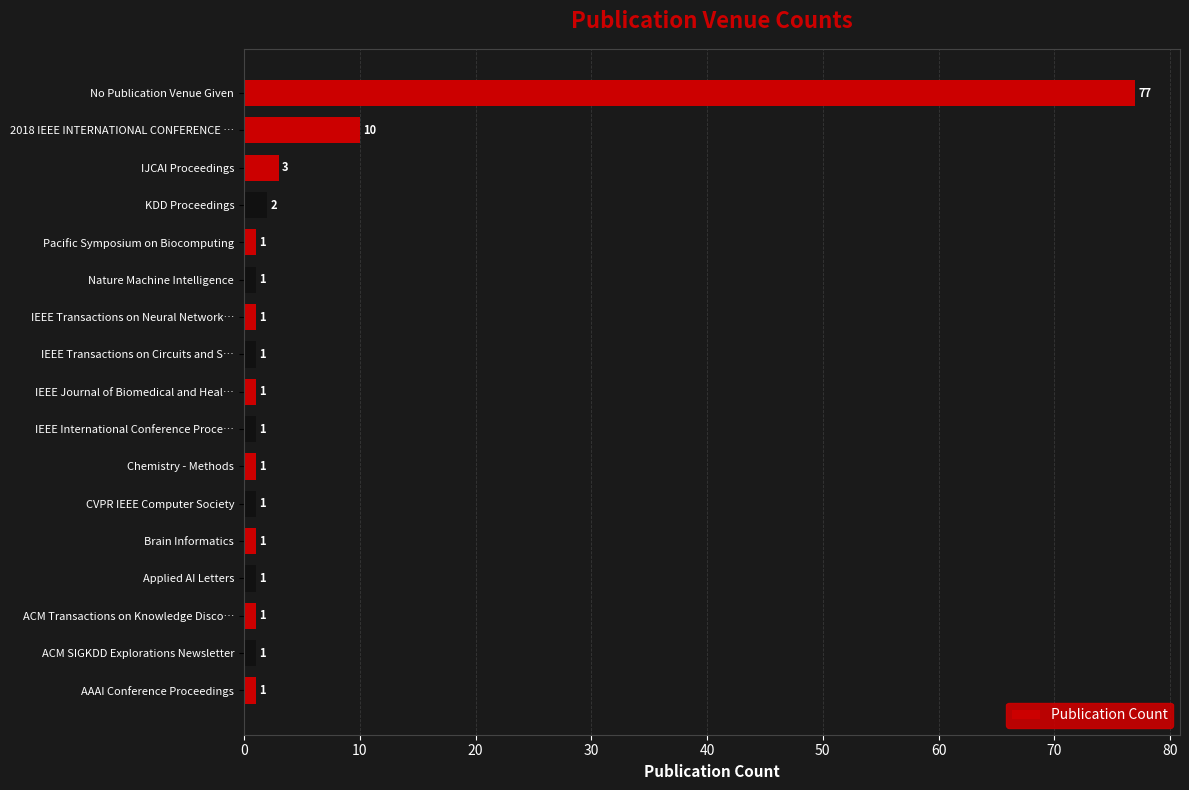

What is the label of the 6th bar from the top?

Nature Machine Intelligence